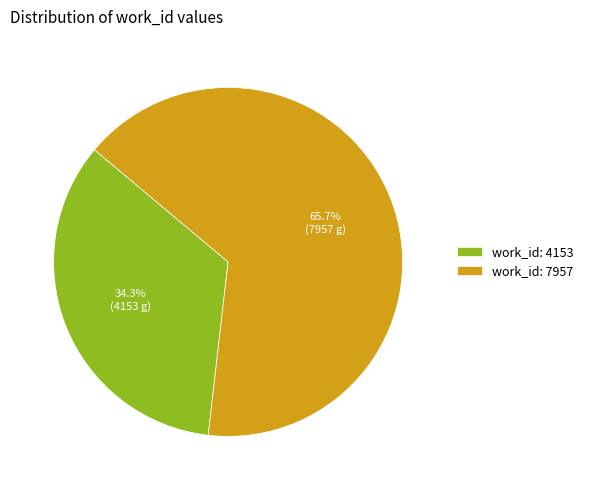

To the nearest percent, what percentage of the pie is work_id: 7957?

66%